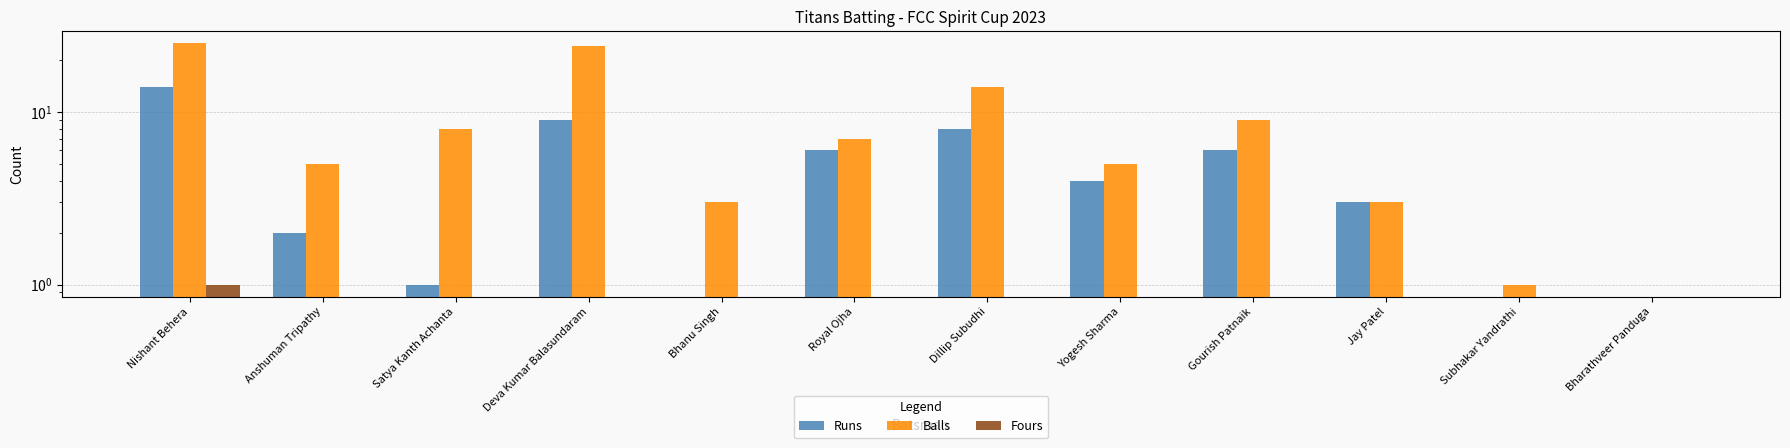

Is it true that Runs equals 1 at Satya Kanth Achanta?

False